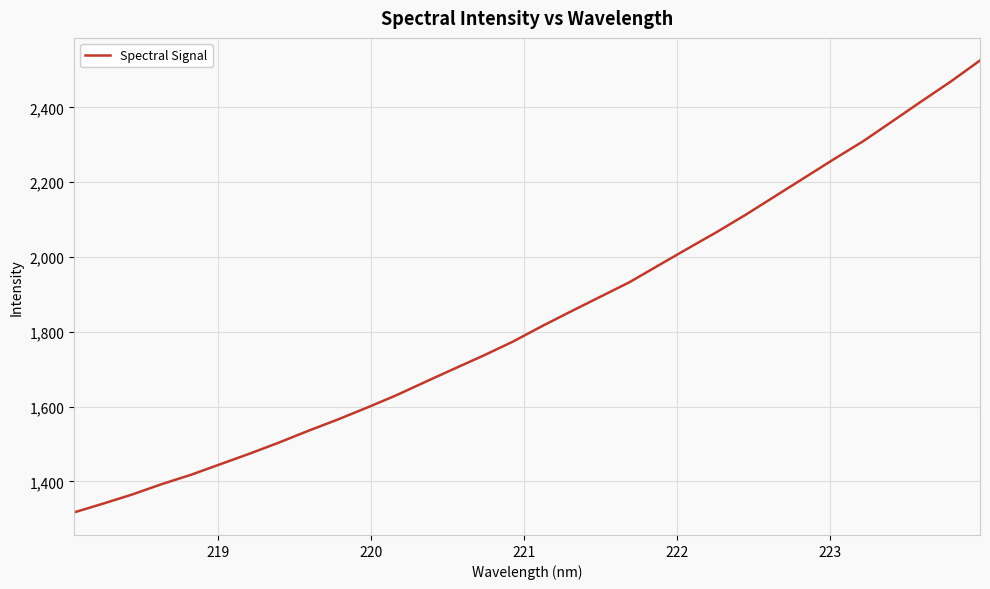

What is the maximum value shown in the chart?

2525.2